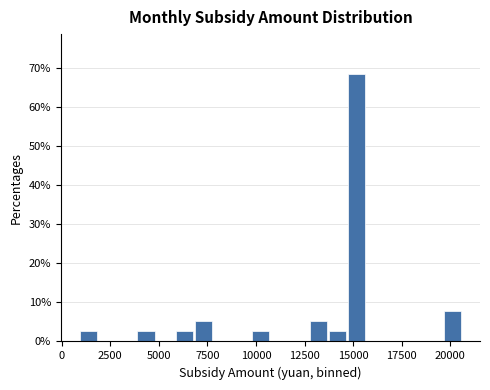

Read against the x-axis, roughly where is the centre of the tallest bar?

15000